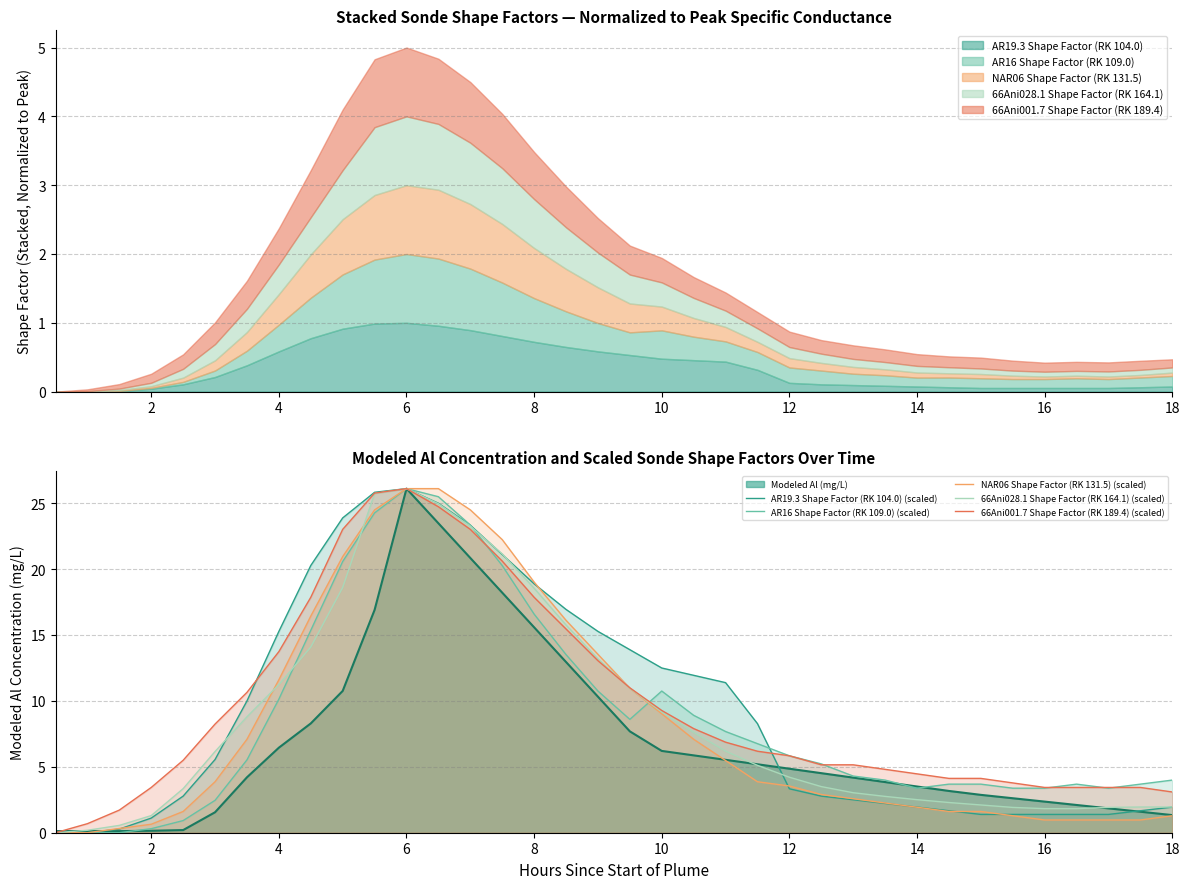

How many lines are shown in the chart?

5